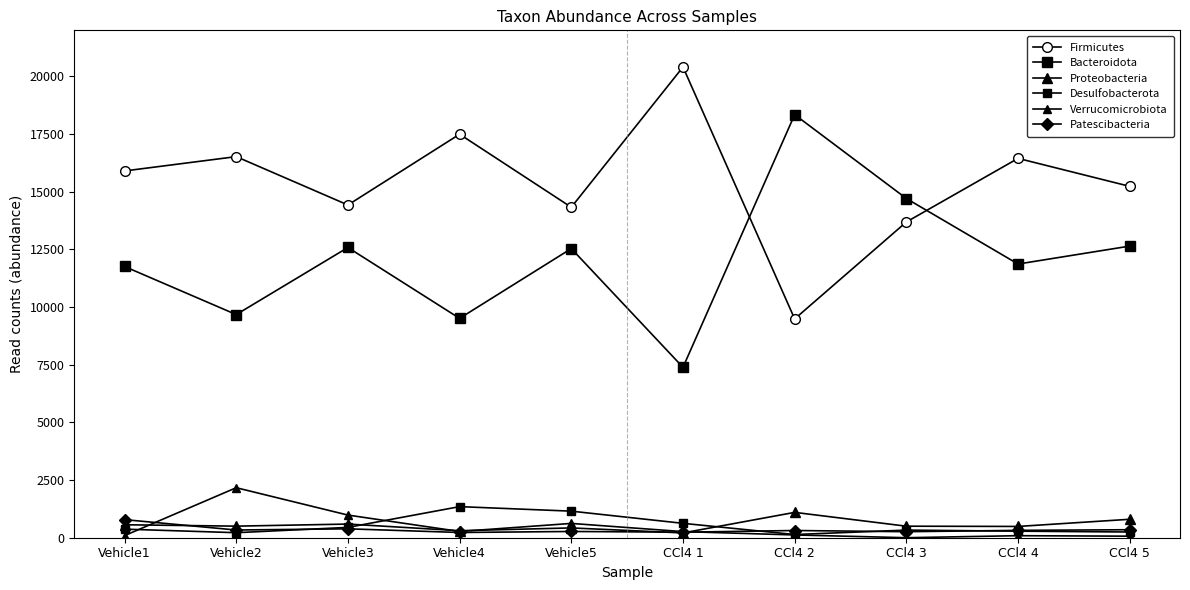

The Proteobacteria series shows 85 at Vehicle4. True or false?

False